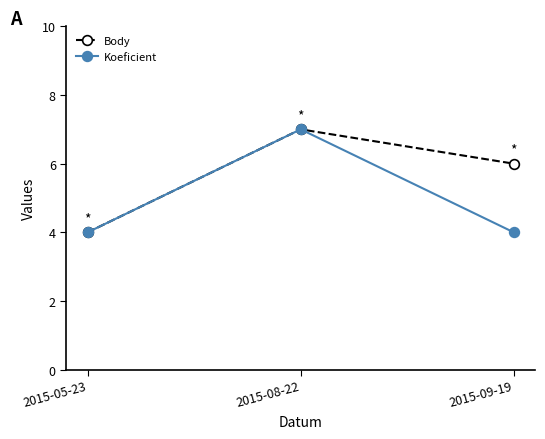

At how many categories does at least one series exceed 5?

2